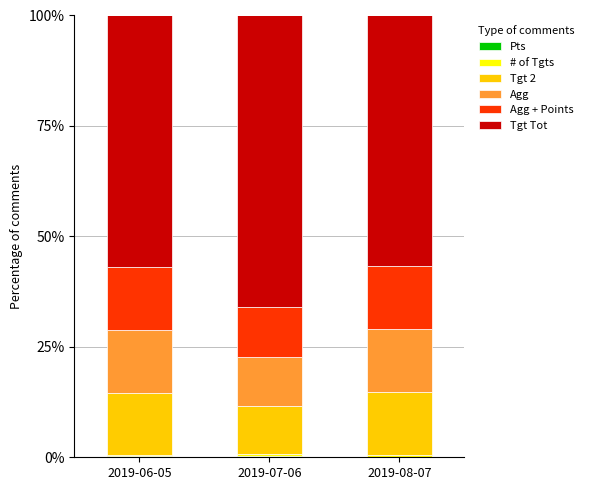

Are the bars horizontal?

No